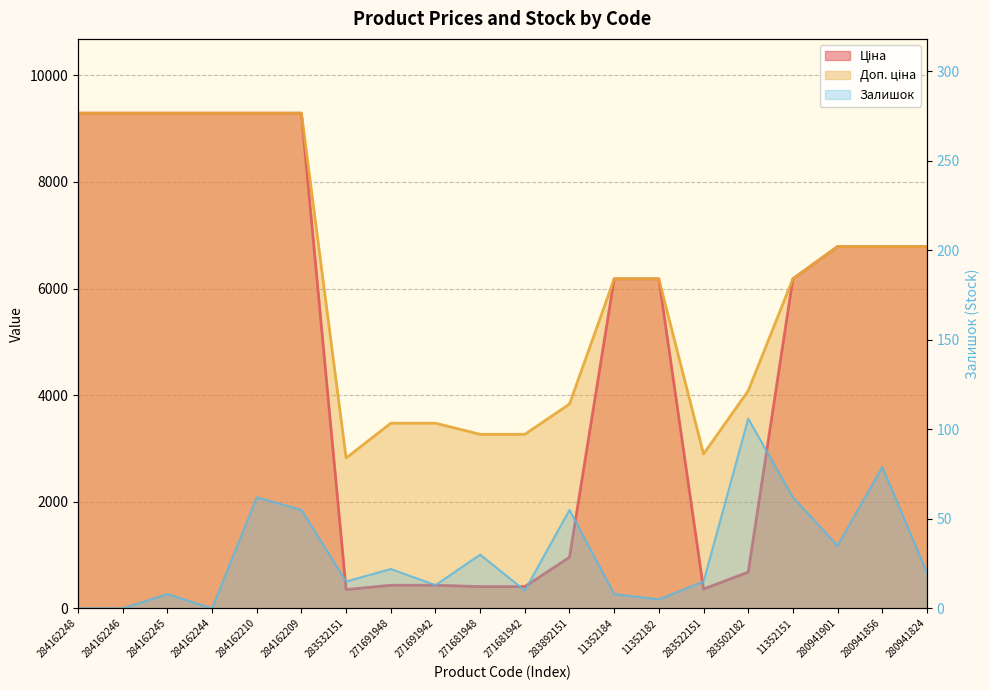

Between 284162246 and 271681942, which series saw the biggest shift?

Ціна